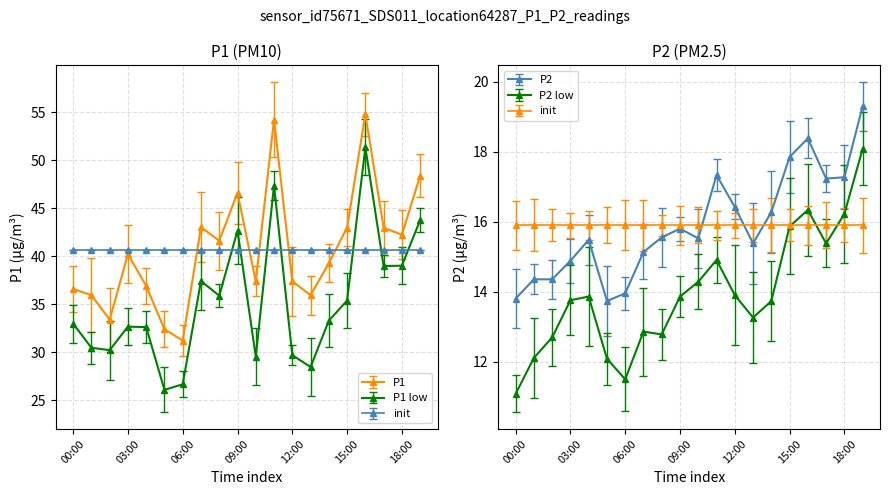

At which category does P2 reach its first local valley?

05:00